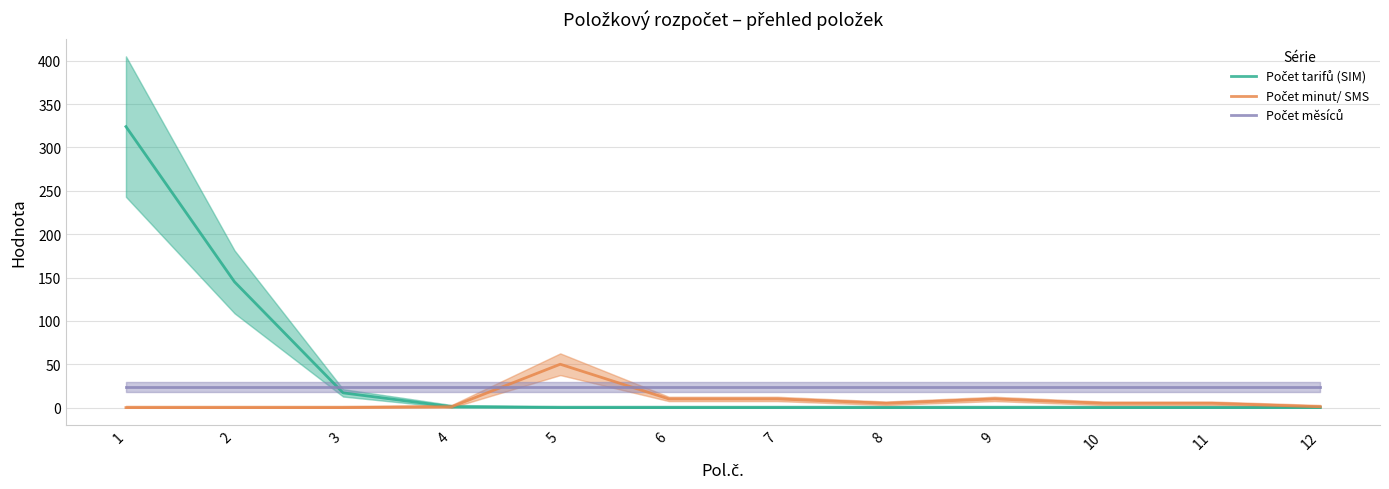

Which category has the lowest value across all series?

5